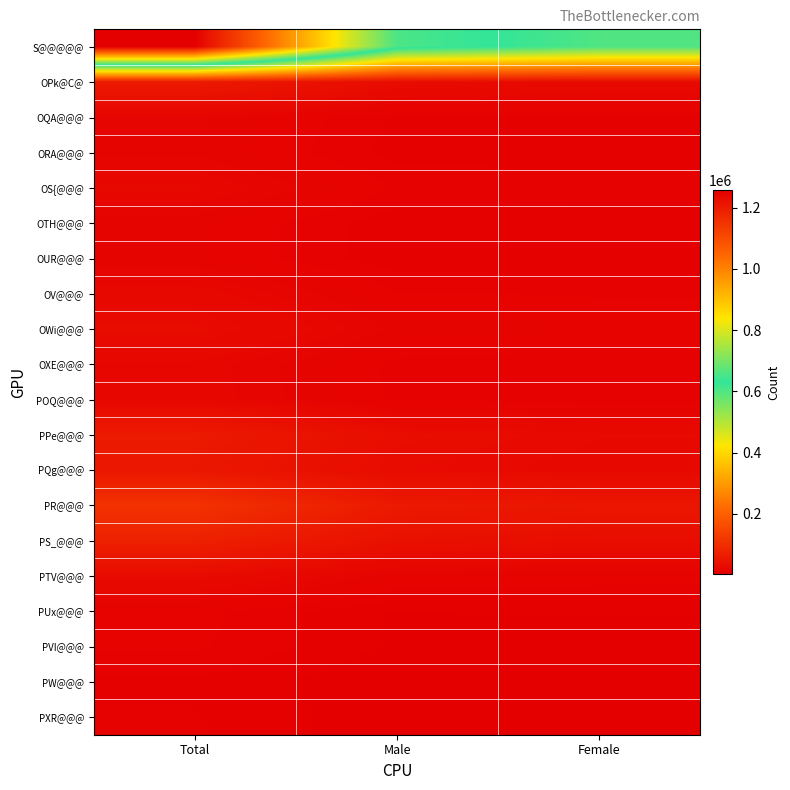

What is the total value across all series at Female?

884808